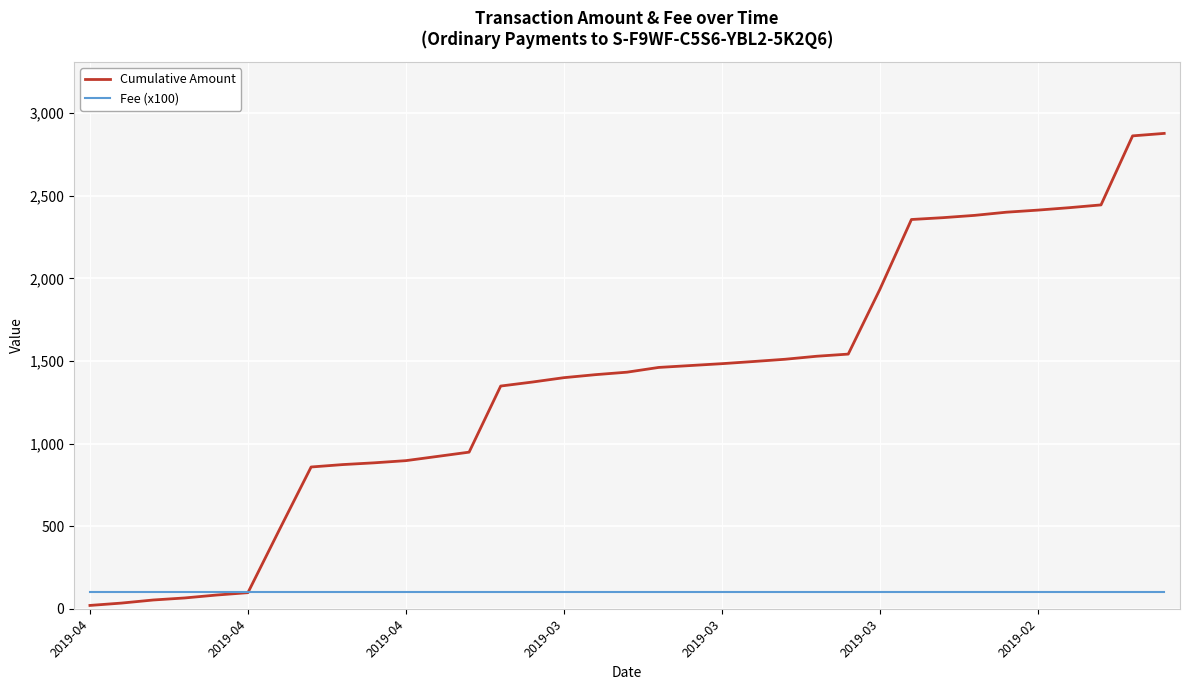

What is the sum of all Fee (x100) values?

3500.0